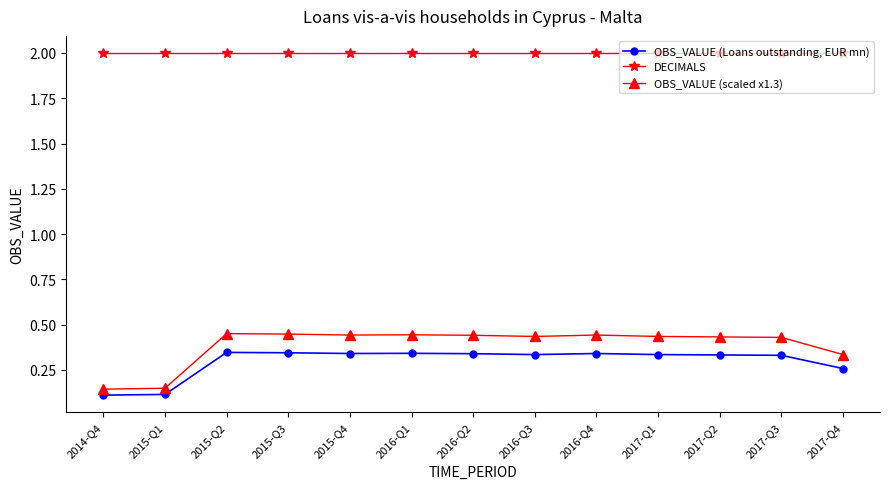

True or false: OBS_VALUE (scaled x1.3) and DECIMALS cross at least once.

False